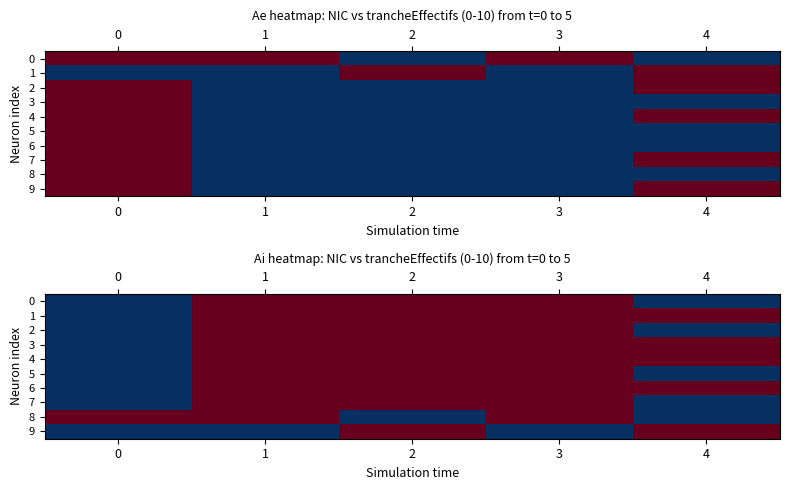

Rank the categories by 9 value from lowest to highest.

2, 4, 0, 1, 3